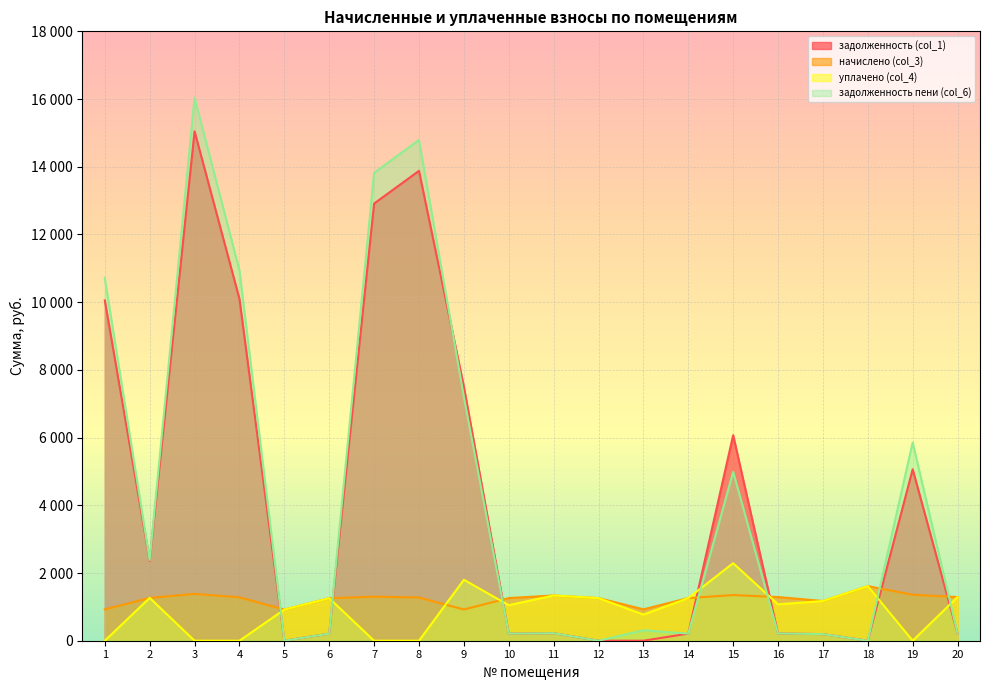

Between which two adjacent categories do задолженность (col_1) and задолженность пени (col_6) first intersect?

8 and 9